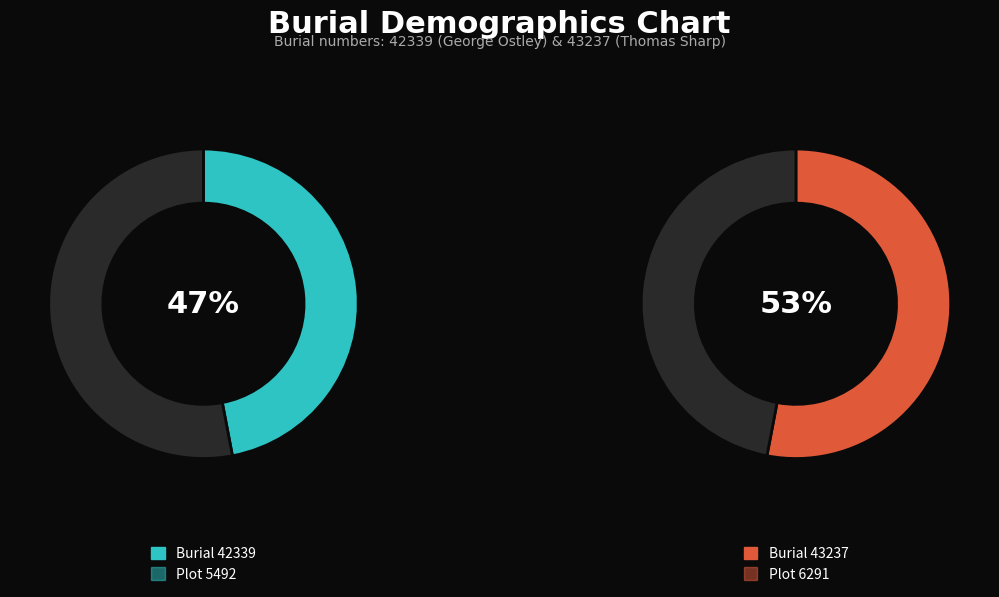

The 42339 slice represents 61% of the pie. True or false?

False